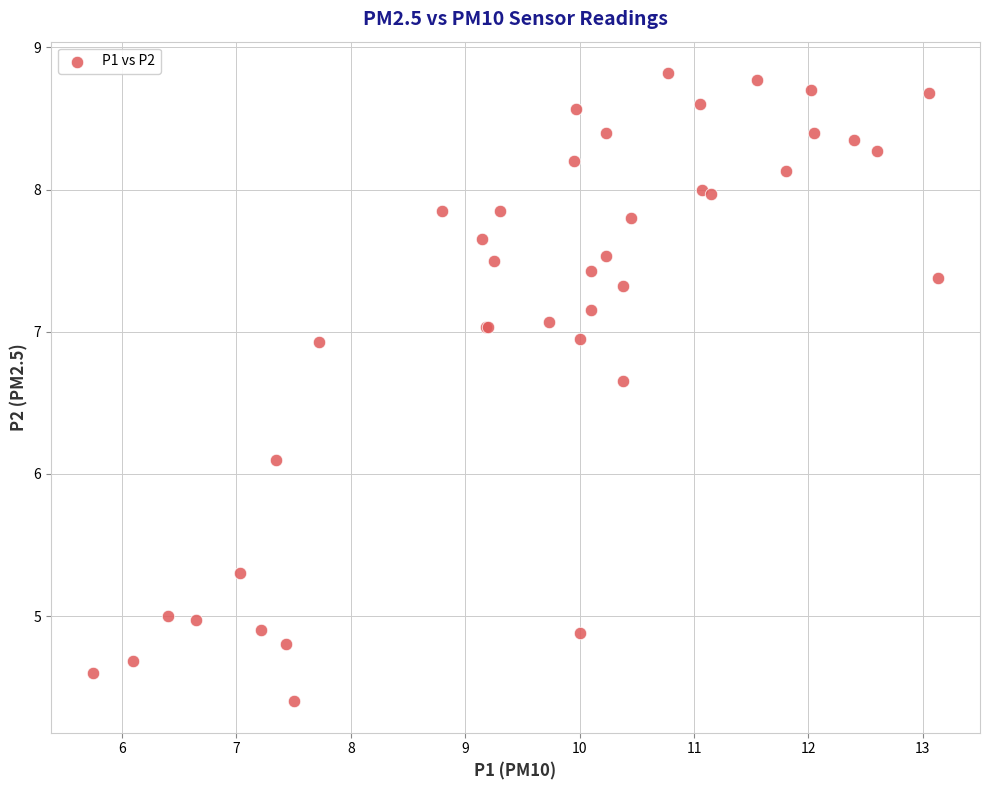

What Y value in the scatter plot is closest to 6?

6.1